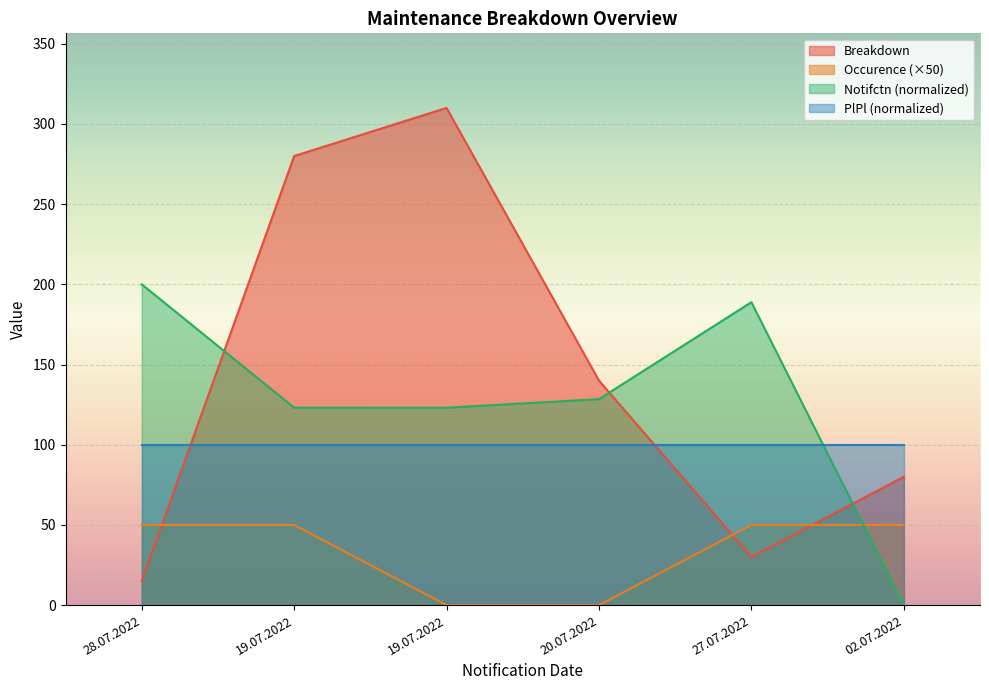

How many data points in Notifctn are less than 128?

3